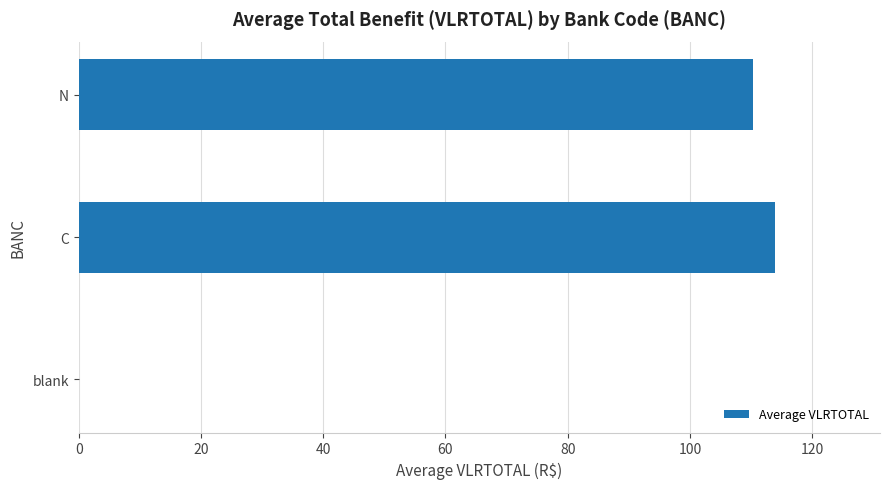

Where is the data nearest to the value 57?

N